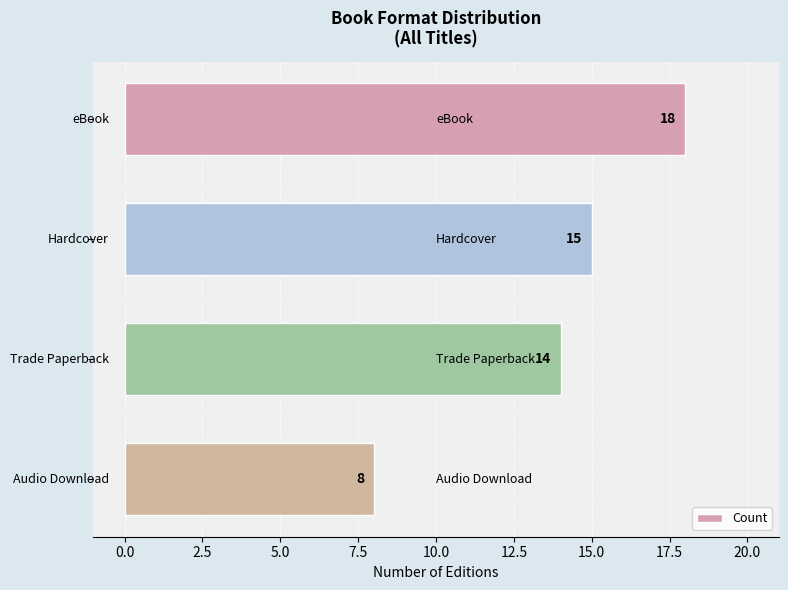

What is the value of the 1st bar from the top?

18